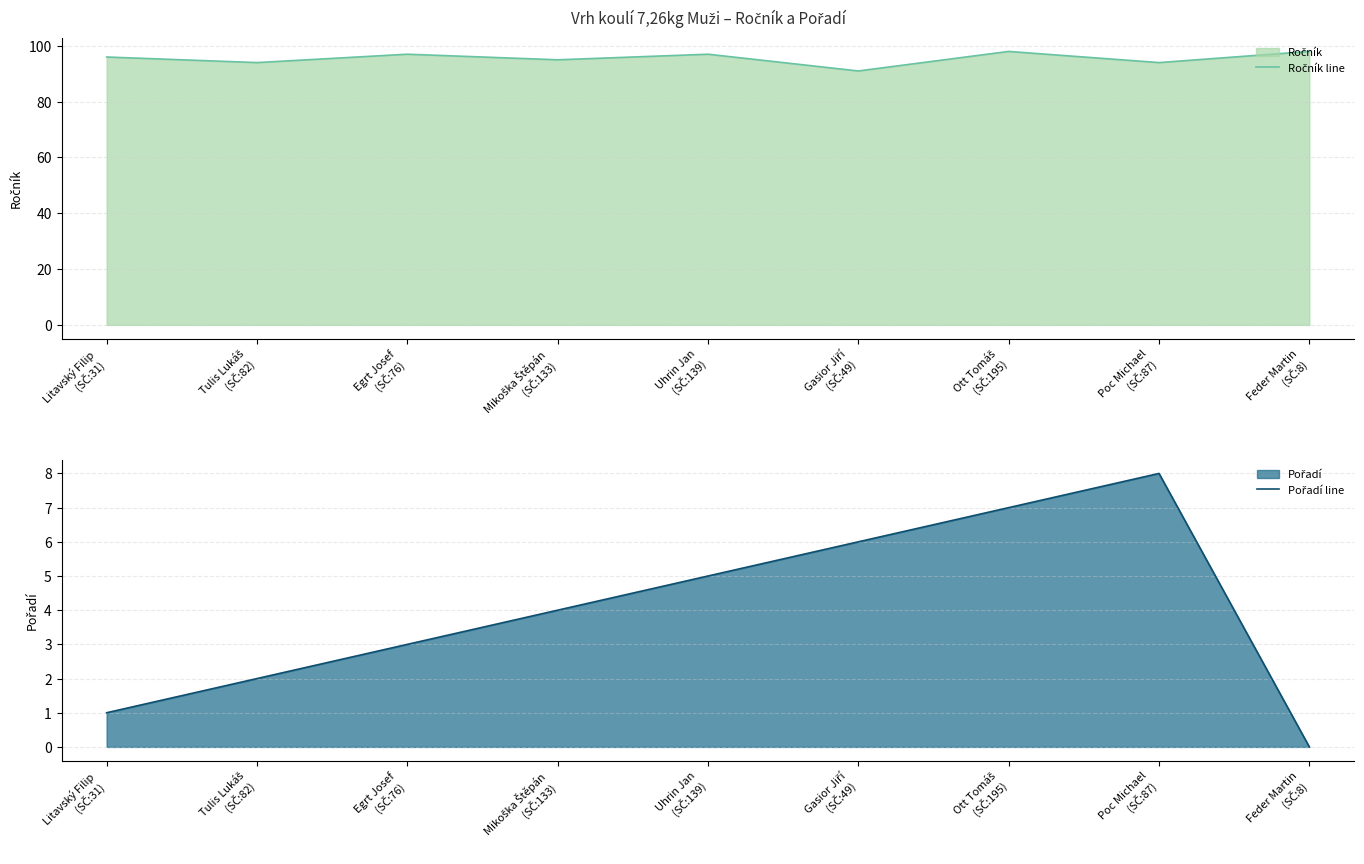

True or false: Pořadí line and Ročník line intersect in this chart.

False